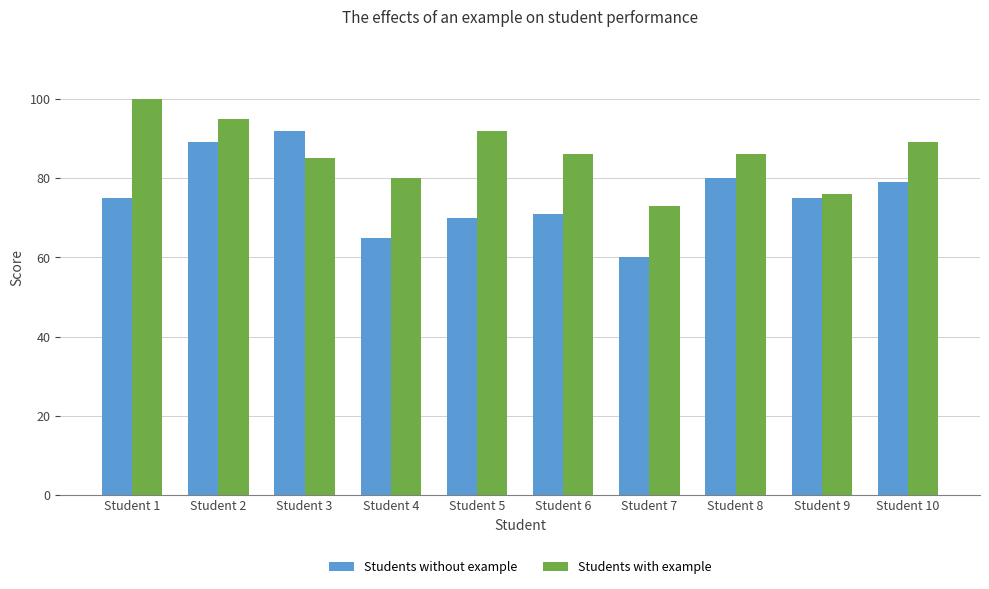

What is the sum of the Students without example values at Student 1 and Student 2?

164